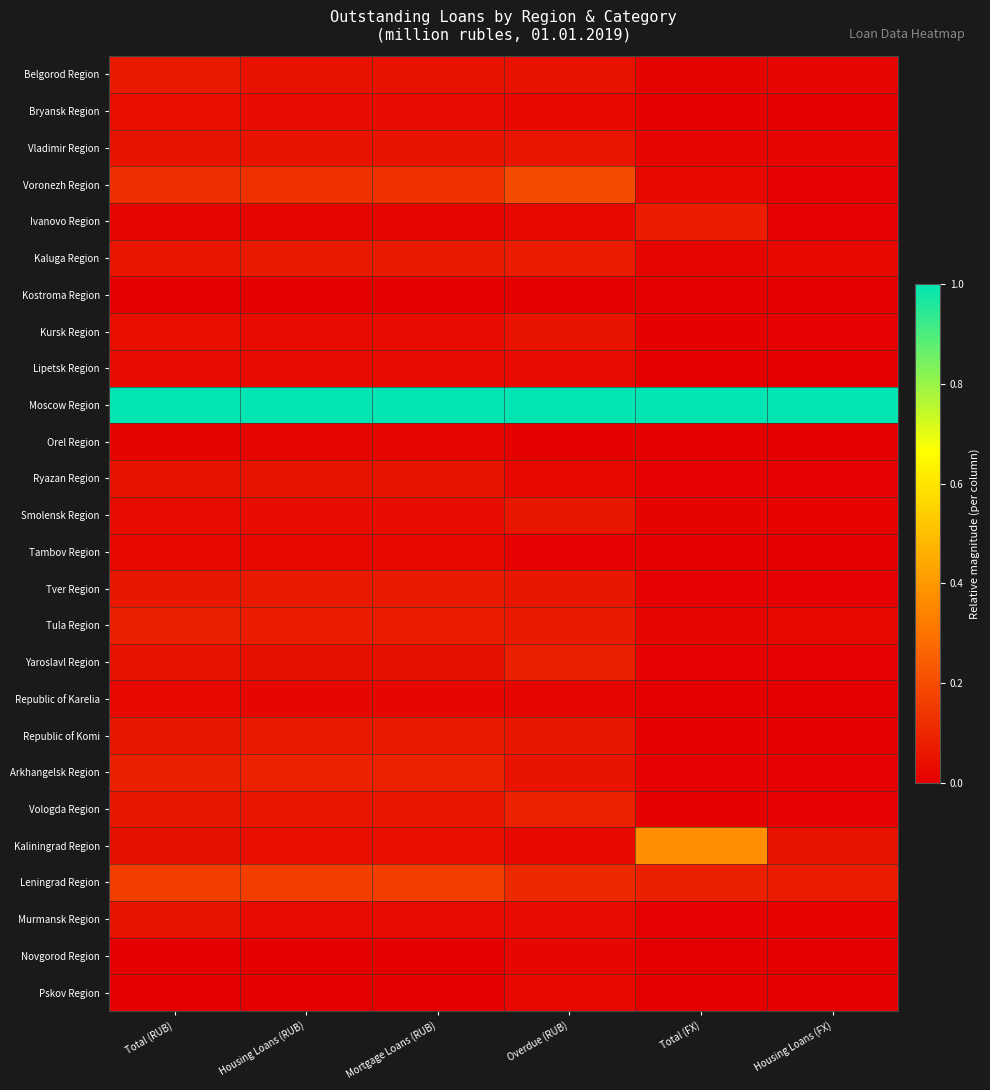

List the series in order of their peak value, highest first.

Moscow Region, Kaliningrad Region, Voronezh Region, Leningrad Region, Vologda Region, Arkhangelsk Region, Tula Region, Yaroslavl Region, Ivanovo Region, Kaluga Region, Republic of Komi, Belgorod Region, Tver Region, Smolensk Region, Vladimir Region, Ryazan Region, Murmansk Region, Kursk Region, Bryansk Region, Lipetsk Region, Tambov Region, Republic of Karelia, Pskov Region, Novgorod Region, Orel Region, Kostroma Region